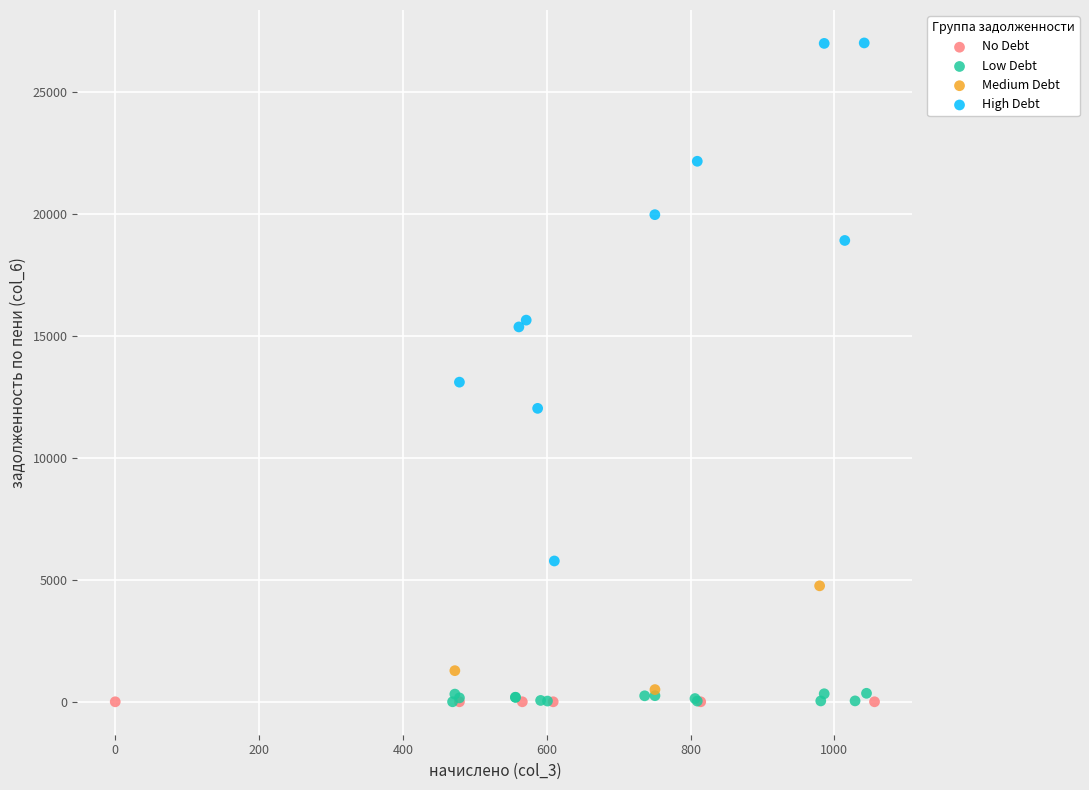

Which series contains the highest Y value?

High Debt